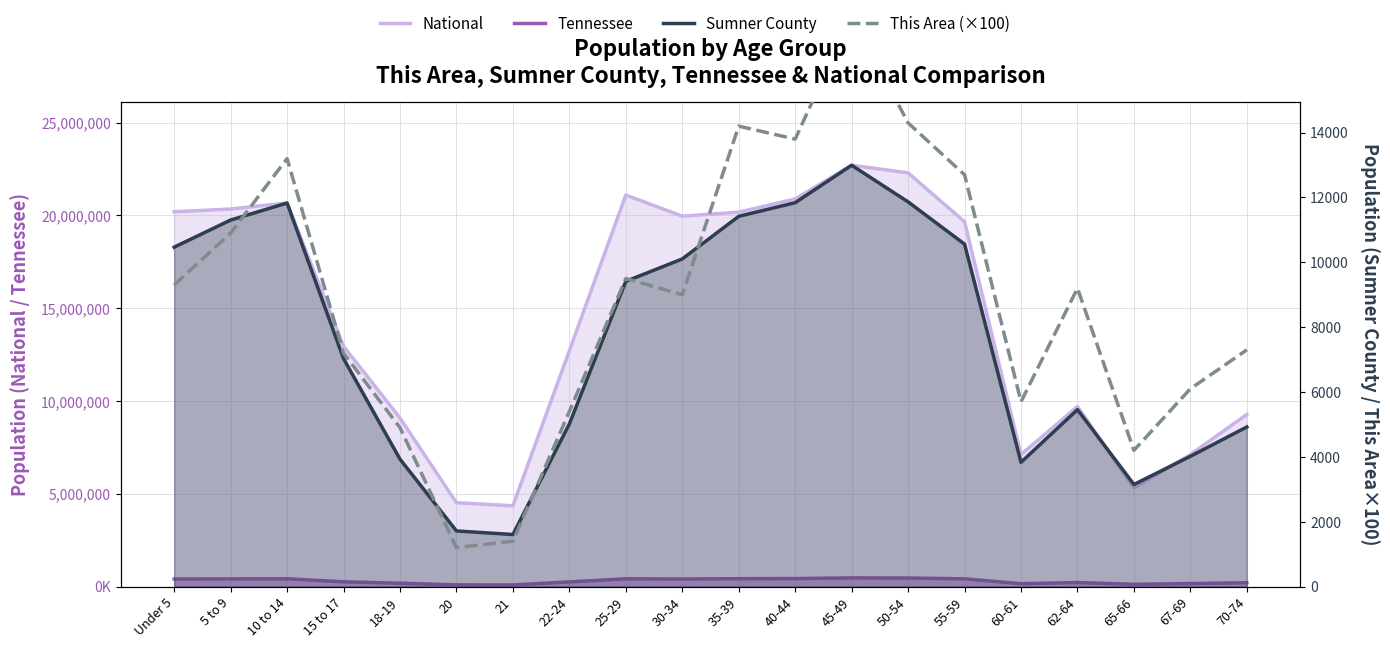

What is the total value across all series at 18-19?

9275039